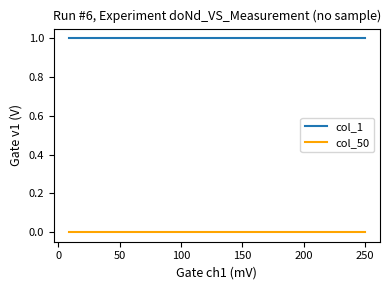

True or false: col_50 and col_1 cross at least once.

False